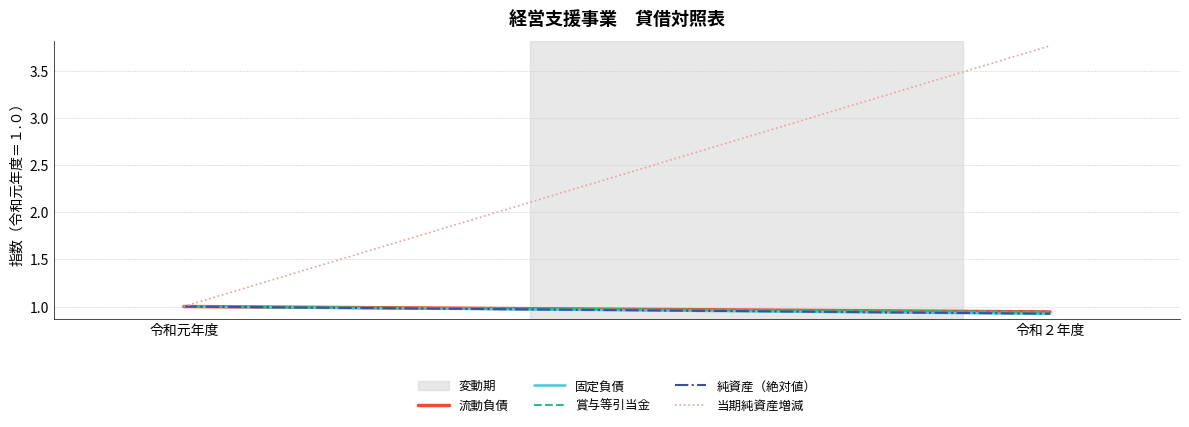

The value of 流動負債 at 令和元年度 is 1.0. True or false?

True